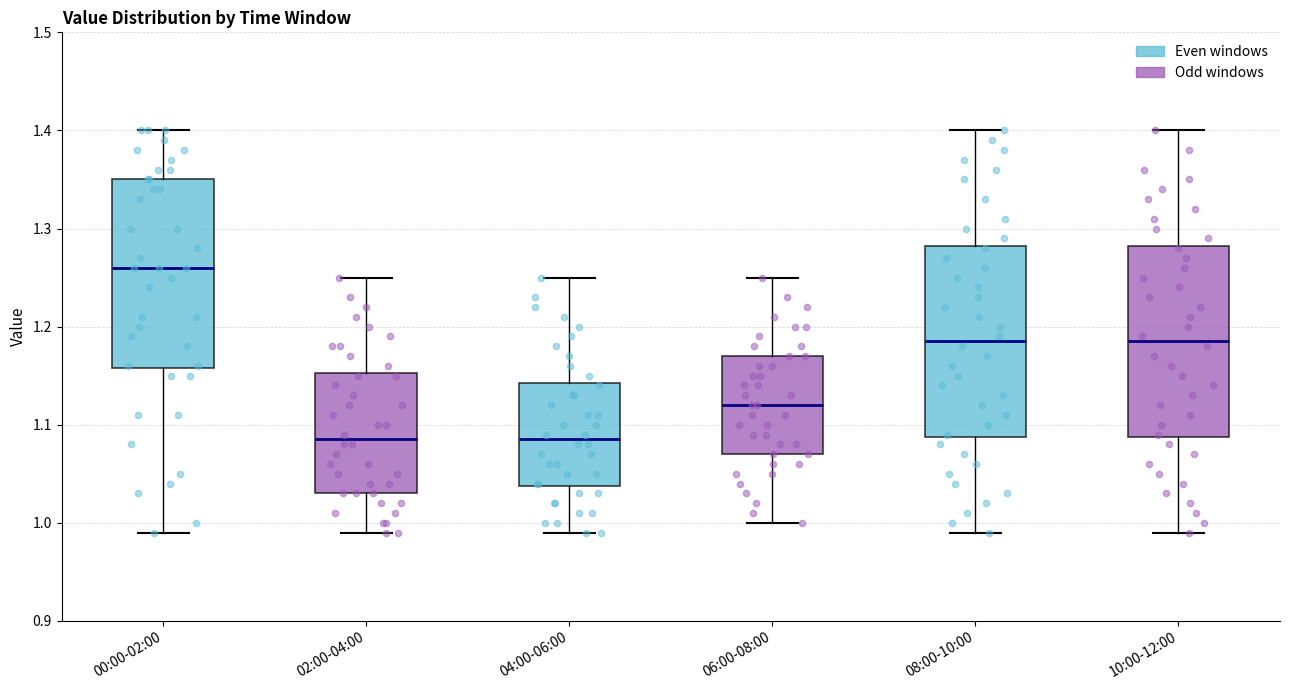

Reading left to right, read every box against the y-axis: the position of its median line, the range the box covers, and the ends of its whiskers. The values are not printed on the chart, so give them approximately, as read against the axis.

00:00-02:00: median 1.26, box 1.16 to 1.35, whiskers 0.99 to 1.40
02:00-04:00: median 1.09, box 1.03 to 1.15, whiskers 0.99 to 1.25
04:00-06:00: median 1.09, box 1.04 to 1.14, whiskers 0.99 to 1.25
06:00-08:00: median 1.12, box 1.07 to 1.17, whiskers 1.00 to 1.25
08:00-10:00: median 1.19, box 1.09 to 1.28, whiskers 0.99 to 1.40
10:00-12:00: median 1.19, box 1.09 to 1.28, whiskers 0.99 to 1.40